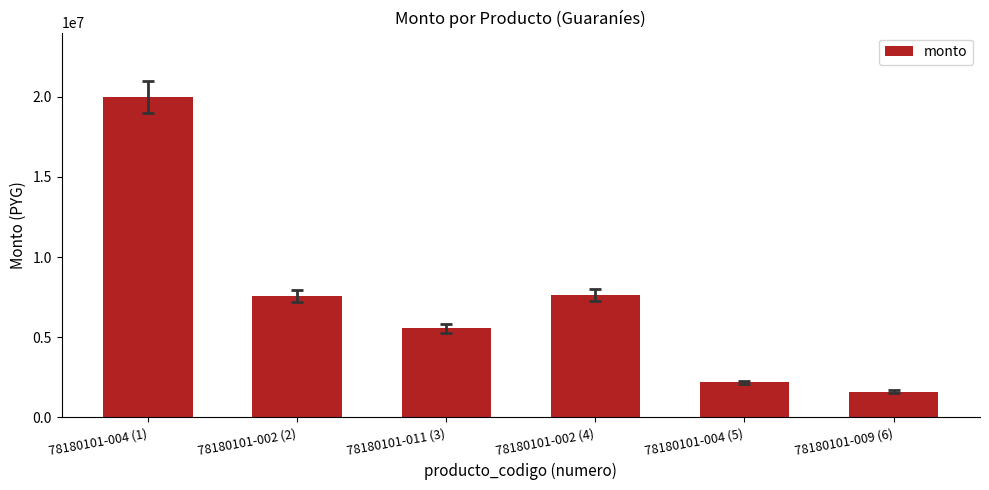

The chart shows a value of 8567951 at 78180101-011 (3). True or false?

False